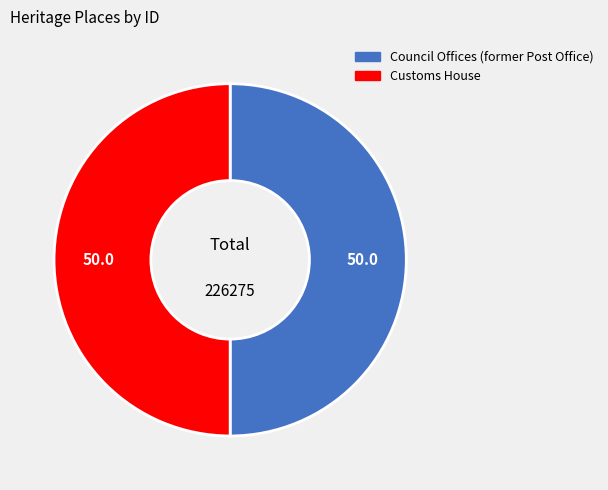

What is the ratio of the value at Council Offices (former Post Office) to the value at Customs House?

1.0